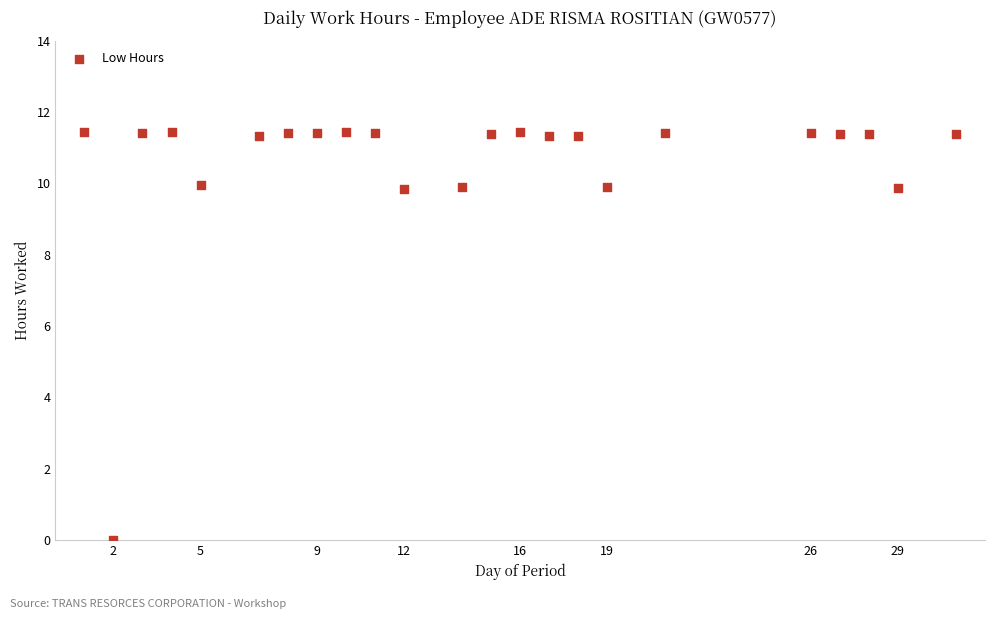

What is the range of X values (max minus min)?

30.0